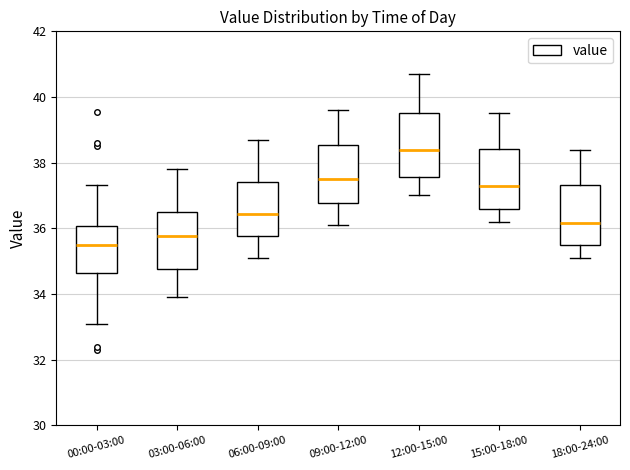

Where does the lower whisker of the box for 09:00-12:00 end on the y-axis? The values are not printed on the chart, so give them approximately, as read against the axis.

36.2